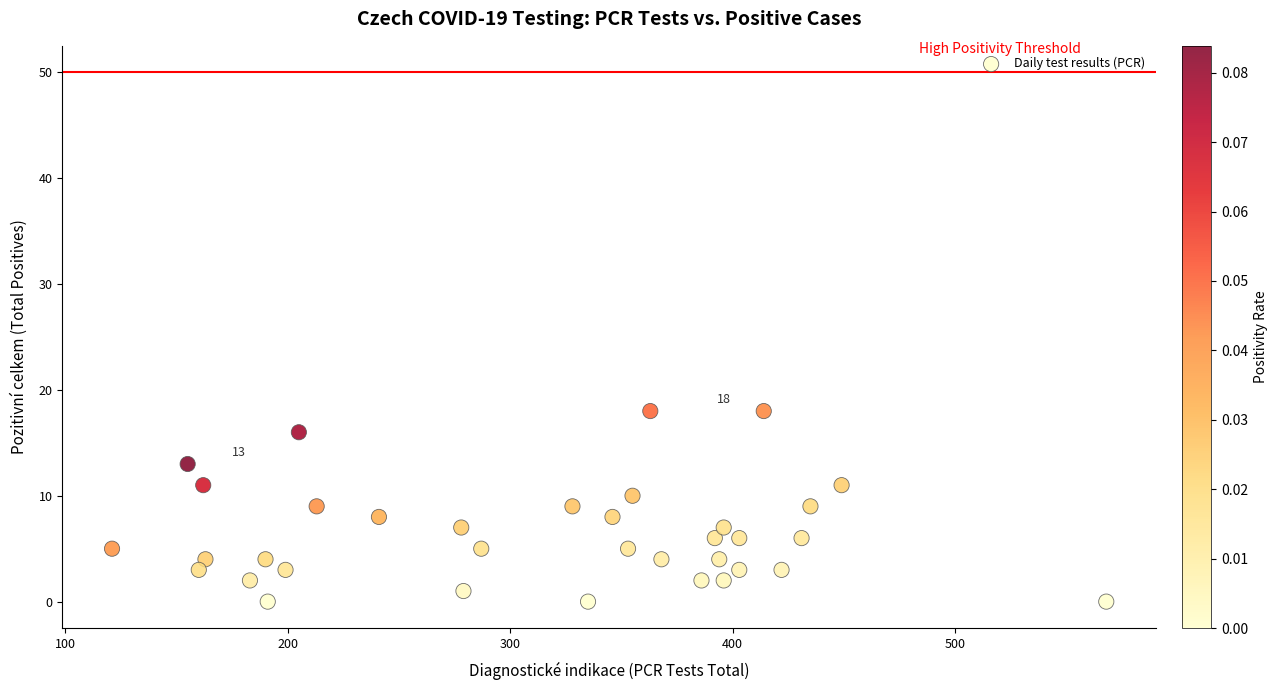

What is the range of X values (max minus min)?

447